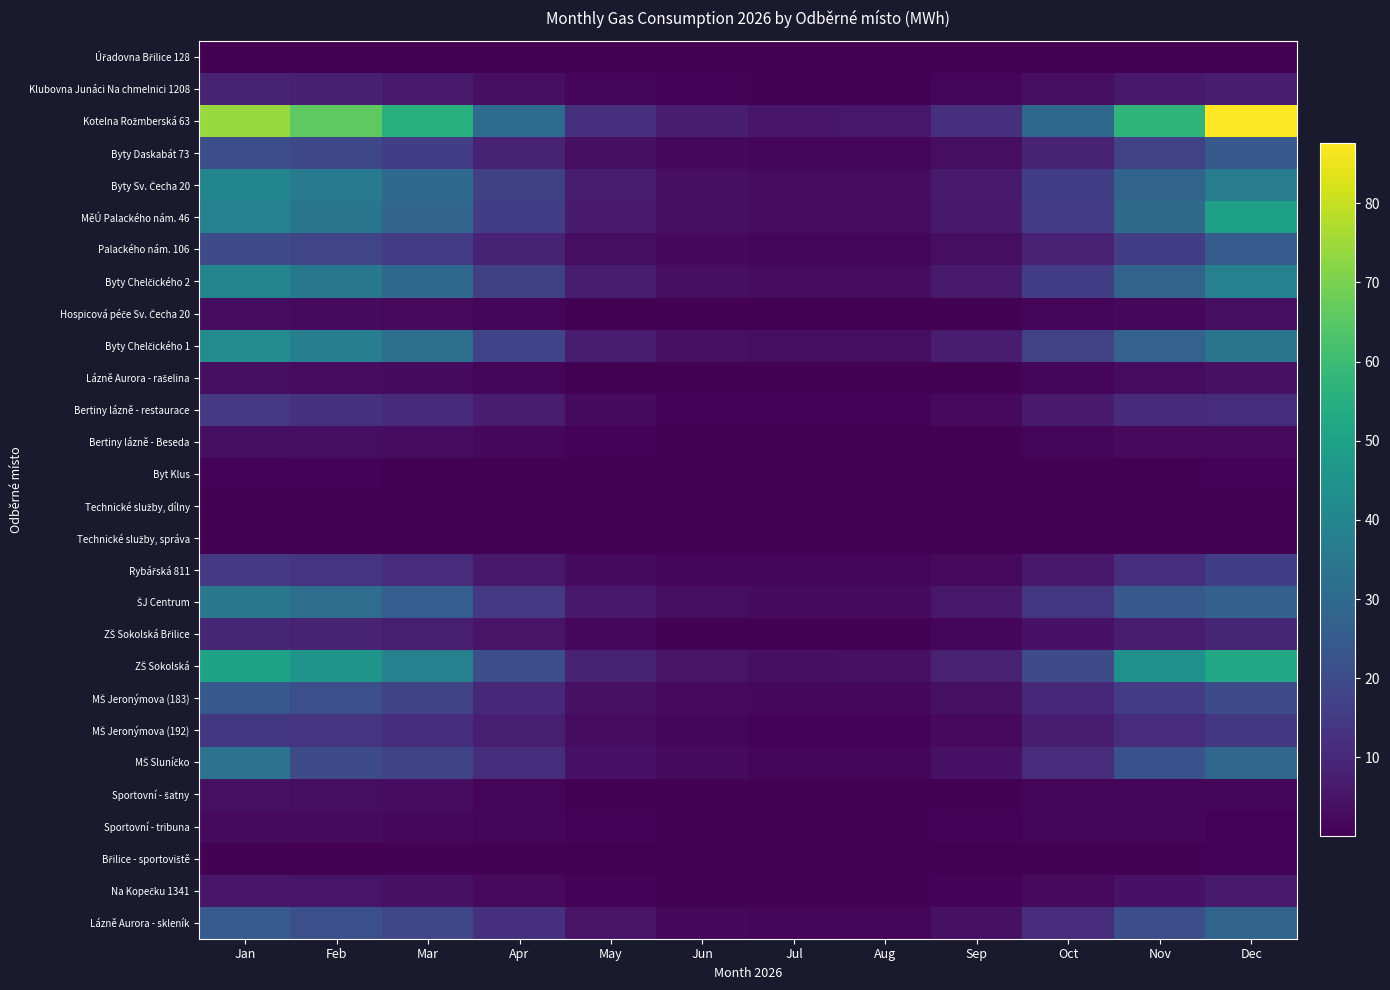

Between Jan and Sep, which is larger?

Jan